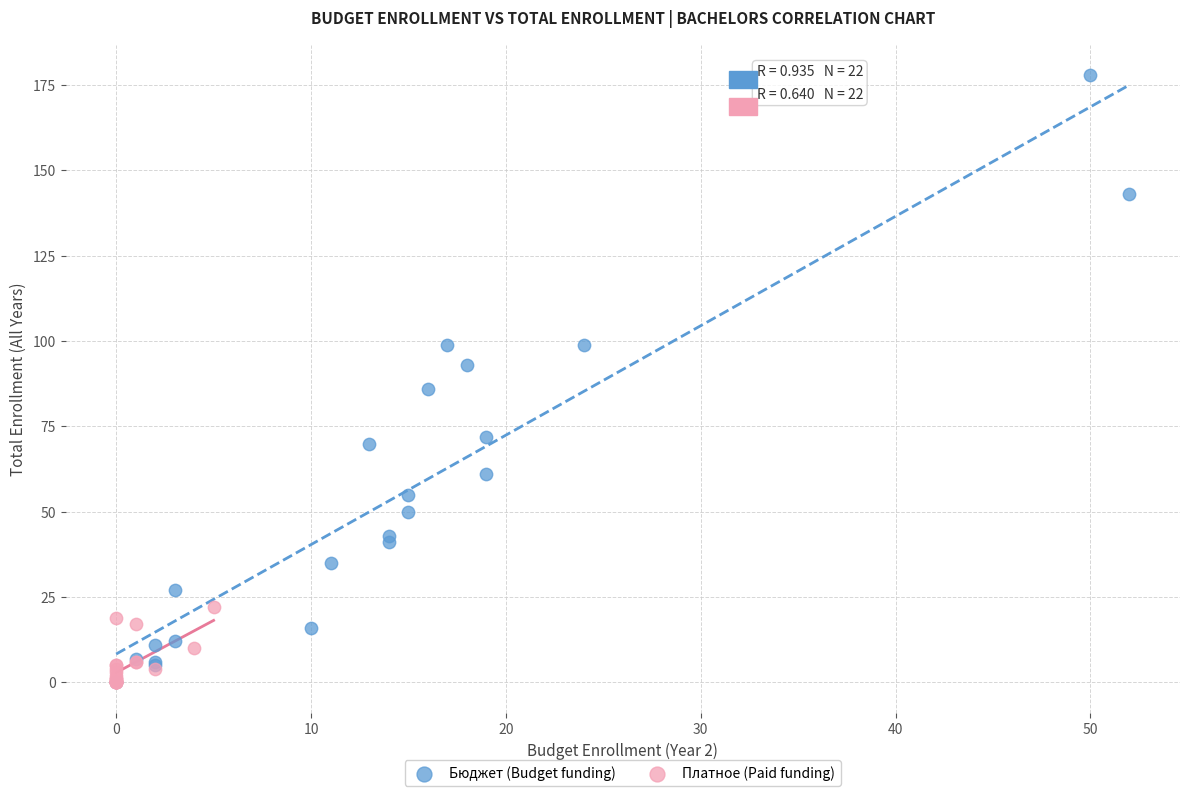

Which series has the largest Y range (max minus min)?

Бюджет (Budget funding)